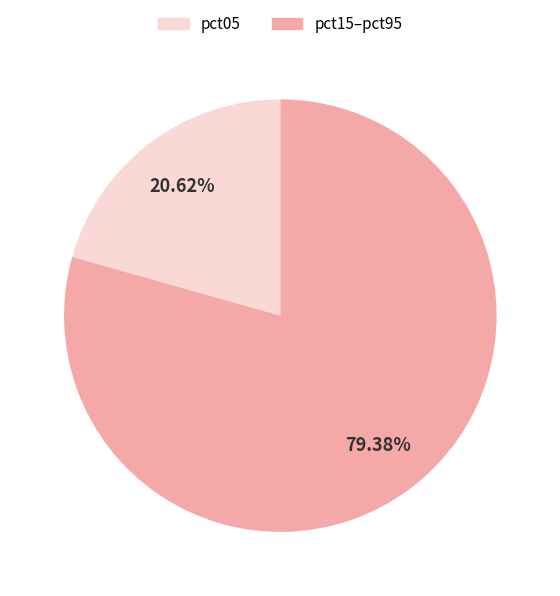

Does any single category account for the majority?

Yes